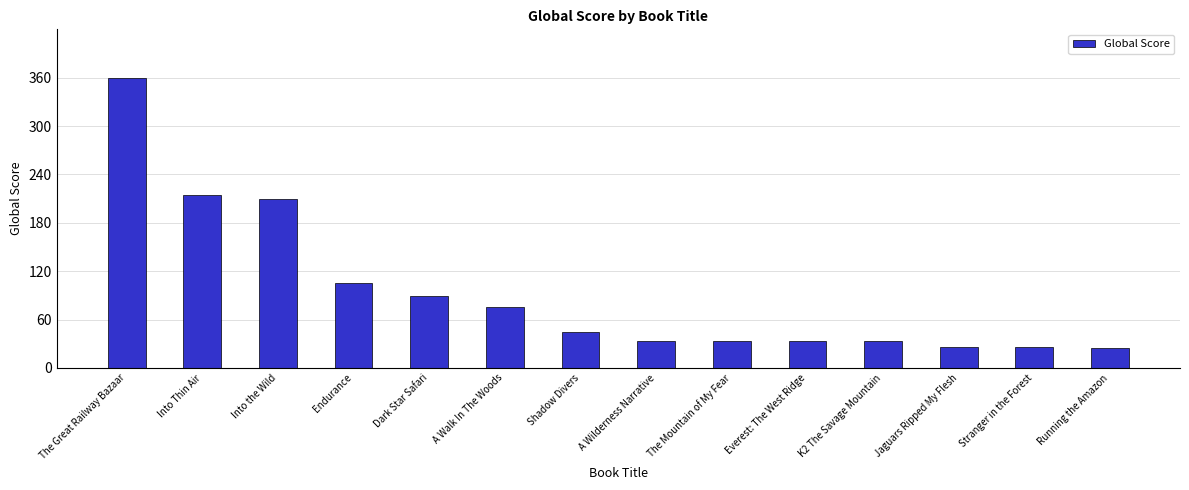

What value does the data have at Into Thin Air, to the nearest 10?

210